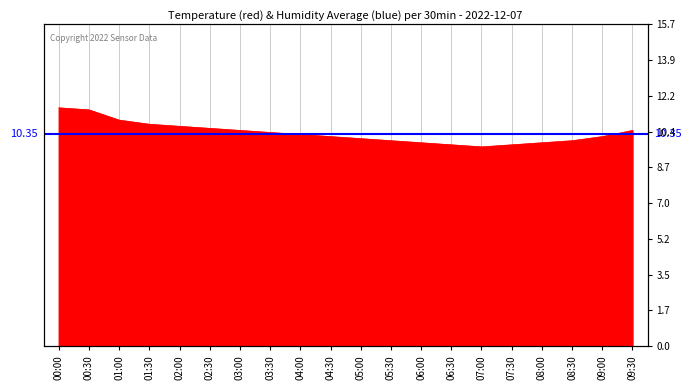

Between 03:00 and 00:00, which is larger?

00:00